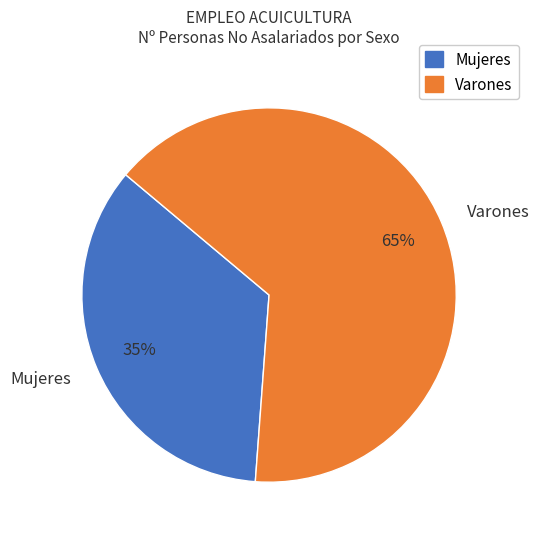

What percentage is the Mujeres slice, to the nearest percent?

35%